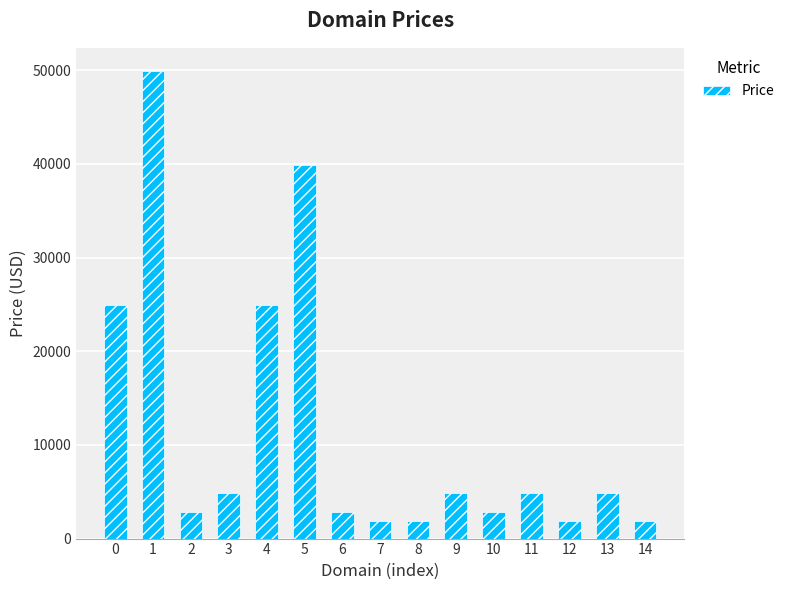

How many bars are there in total?

15